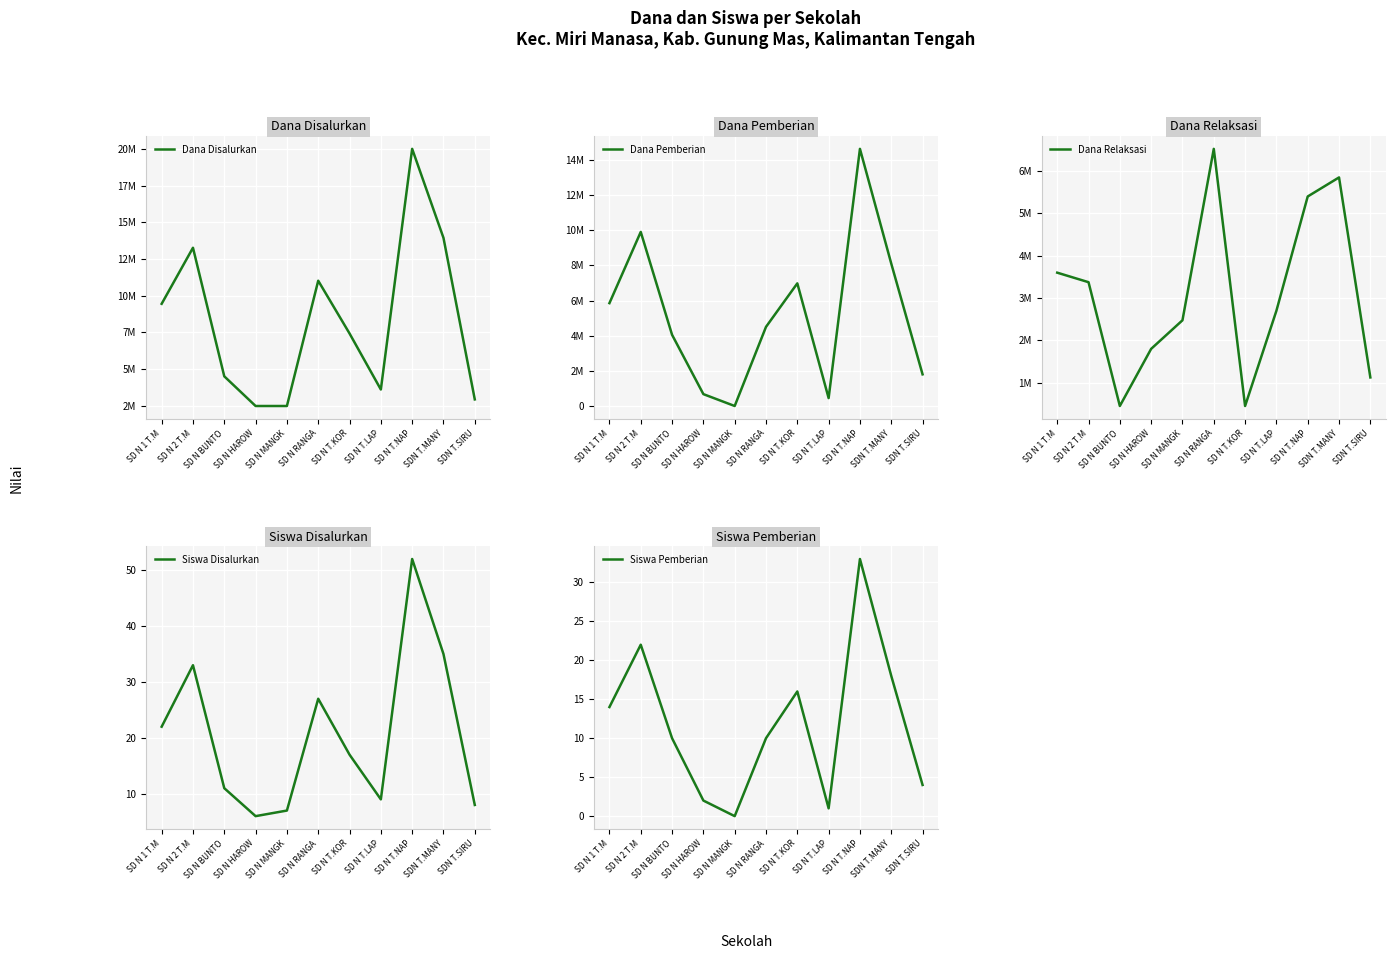

What is the average value of the Dana Pemberian series?

5175000